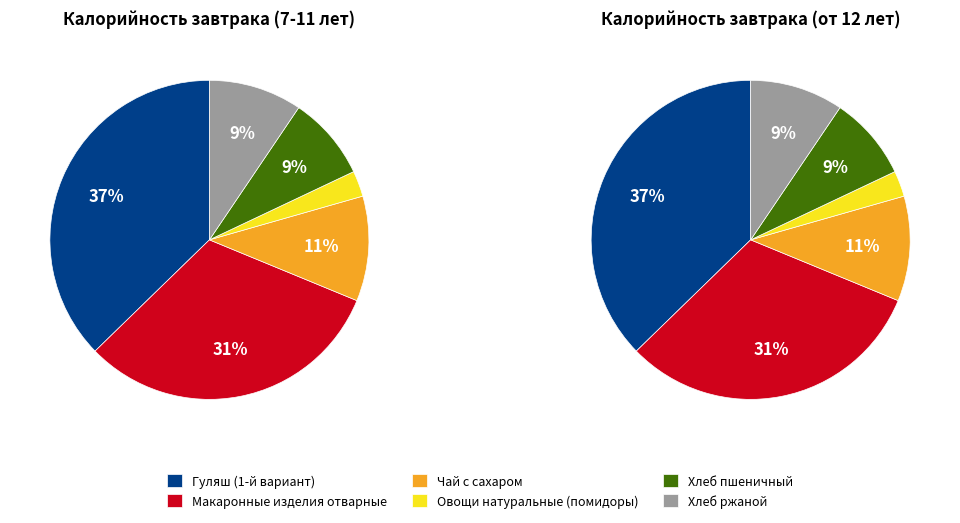

Does Хлеб пшеничный account for over 50% of the chart?

No